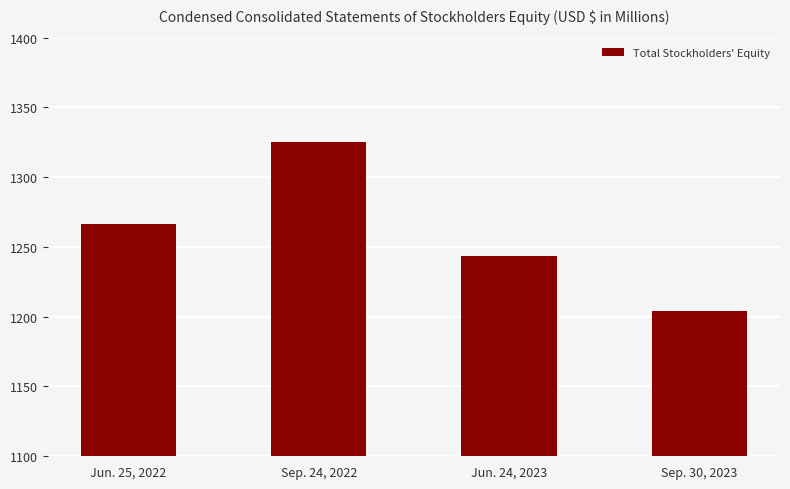

Between Sep. 30, 2023 and Sep. 24, 2022, which is larger?

Sep. 24, 2022